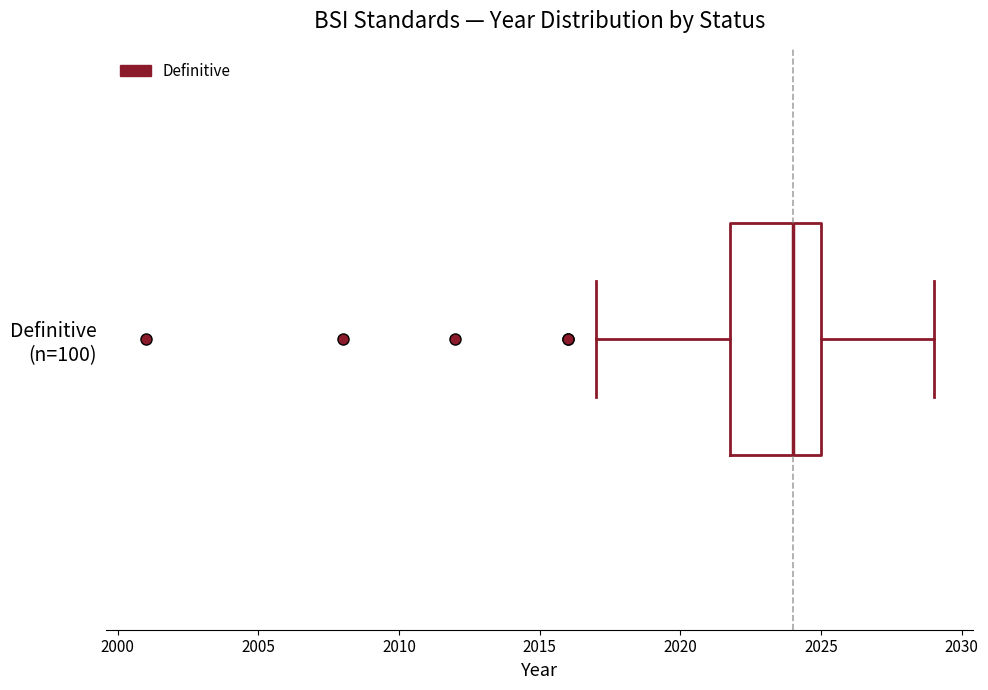

Read this box plot against the x-axis: the position of the median line, the range covered by the box, and the ends of both whiskers. The values are not printed on the chart, so give them approximately, as read against the axis.

median 2024, box 2022 to 2025, whiskers 2017 to 2029